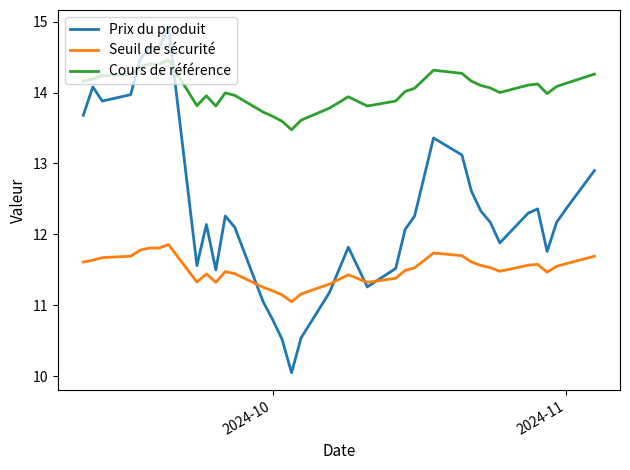

Which series has the largest total across all categories?

Cours de référence